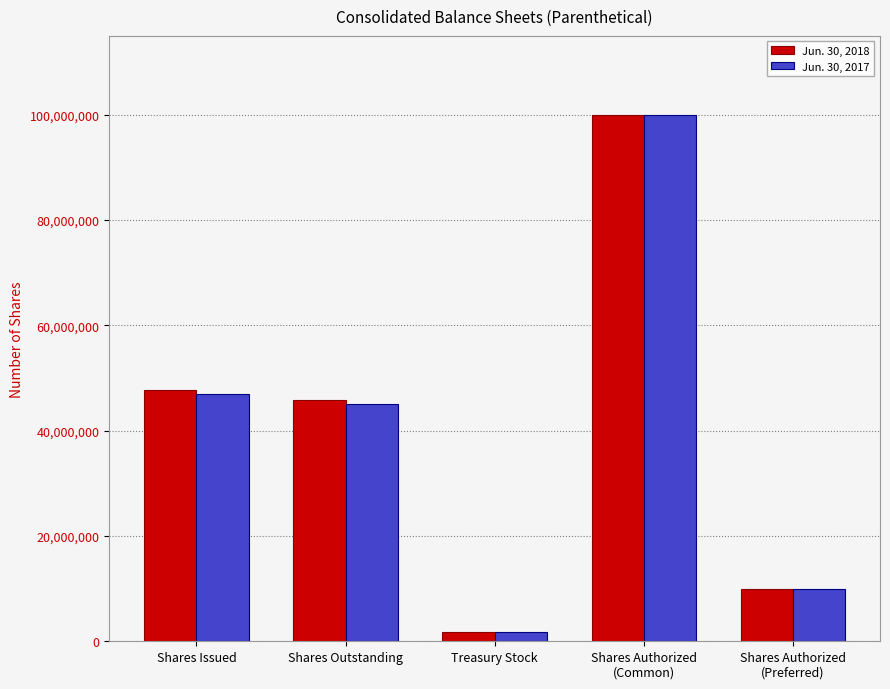

Reading left to right, list all the values displayed in this chart.

Jun. 30, 2018: 47648958	45865297	1783661	100000000	10000000
Jun. 30, 2017: 46904295	45120634	1783661	100000000	10000000